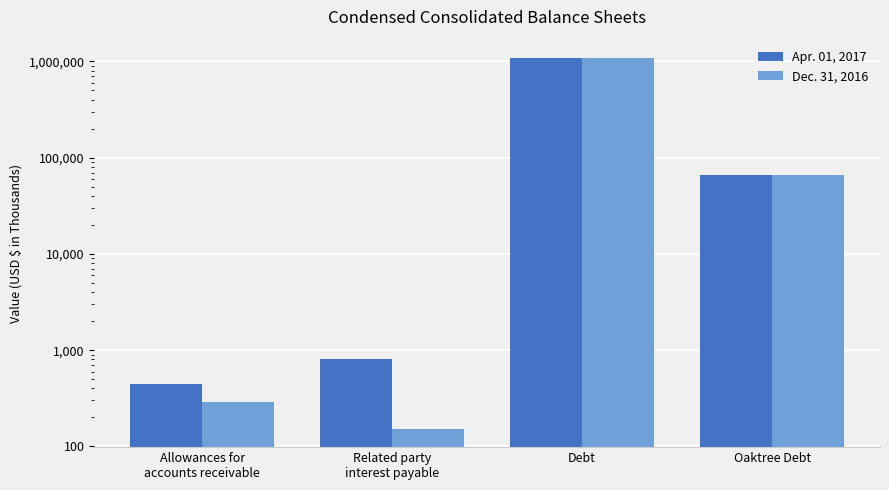

Reading left to right, what are all the values shown in this chart?

Apr. 01, 2017: 442	801	1080257	65839
Dec. 31, 2016: 291	153	1078931	65813